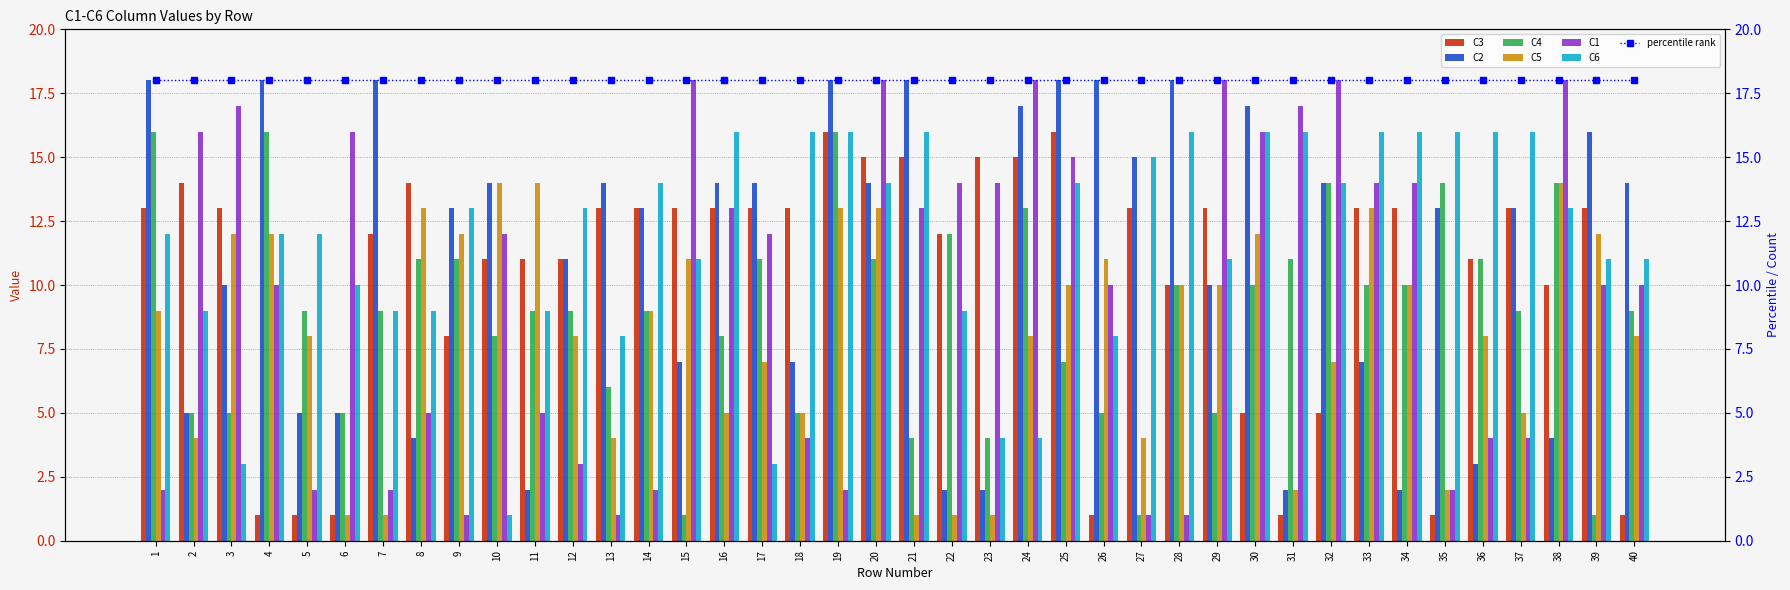

The value of C2 at 19 is 18. True or false?

True